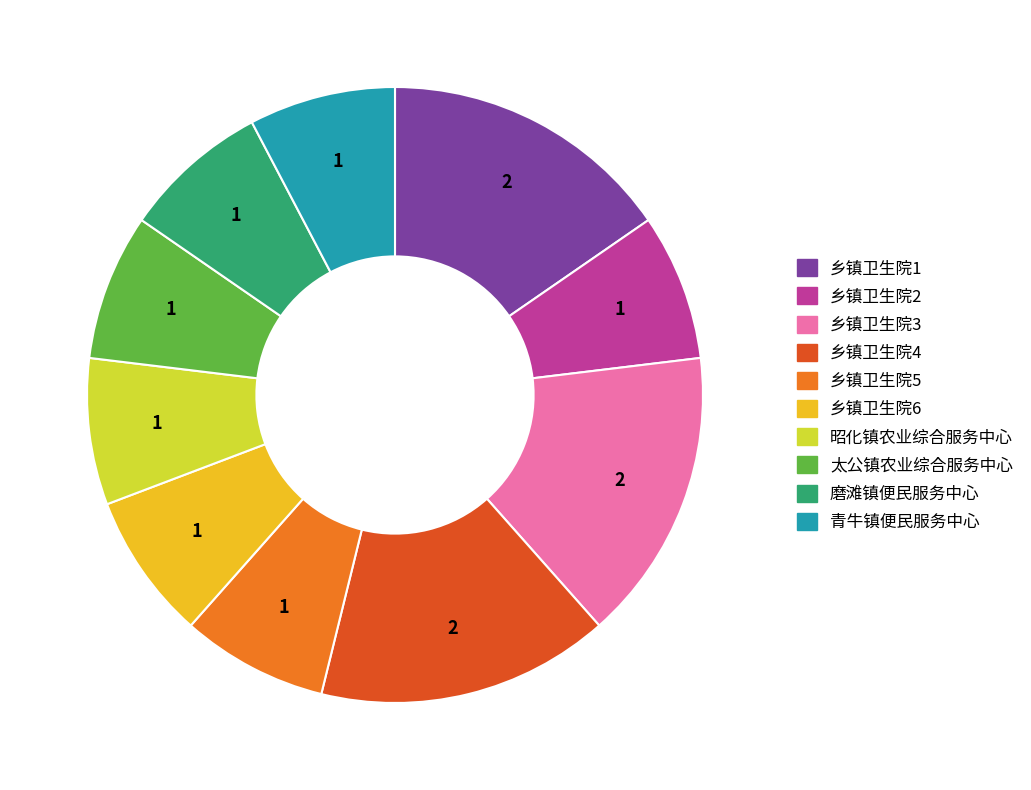

Is it true that 乡镇卫生院5 is 1% of the pie?

False